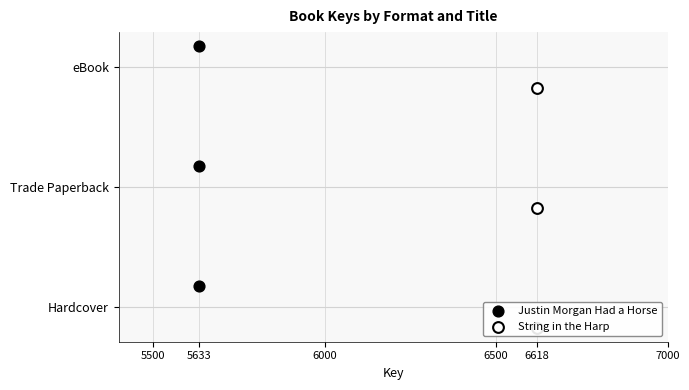

Which series contains the highest Y value?

Justin Morgan Had a Horse